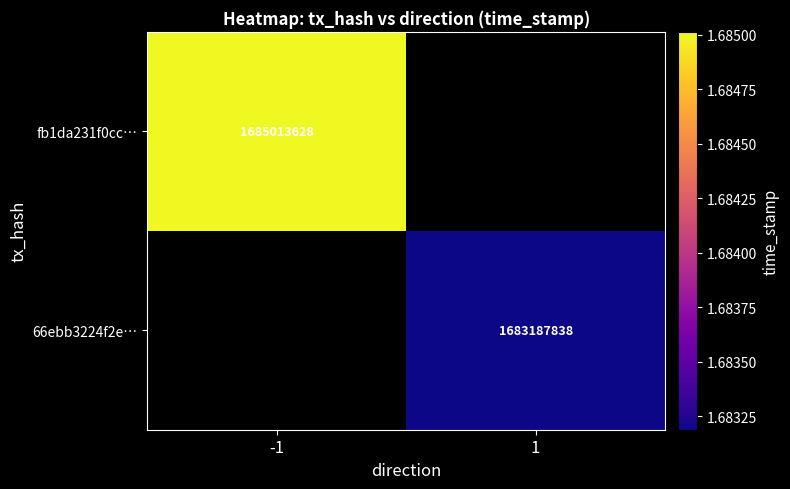

At which category does the chart reach its minimum across all series?

1